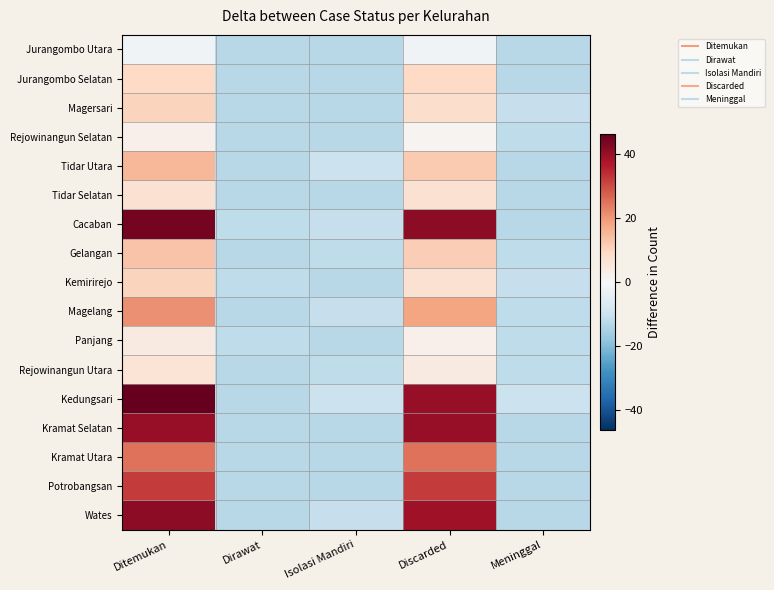

At how many categories does at least one series exceed 36?

2